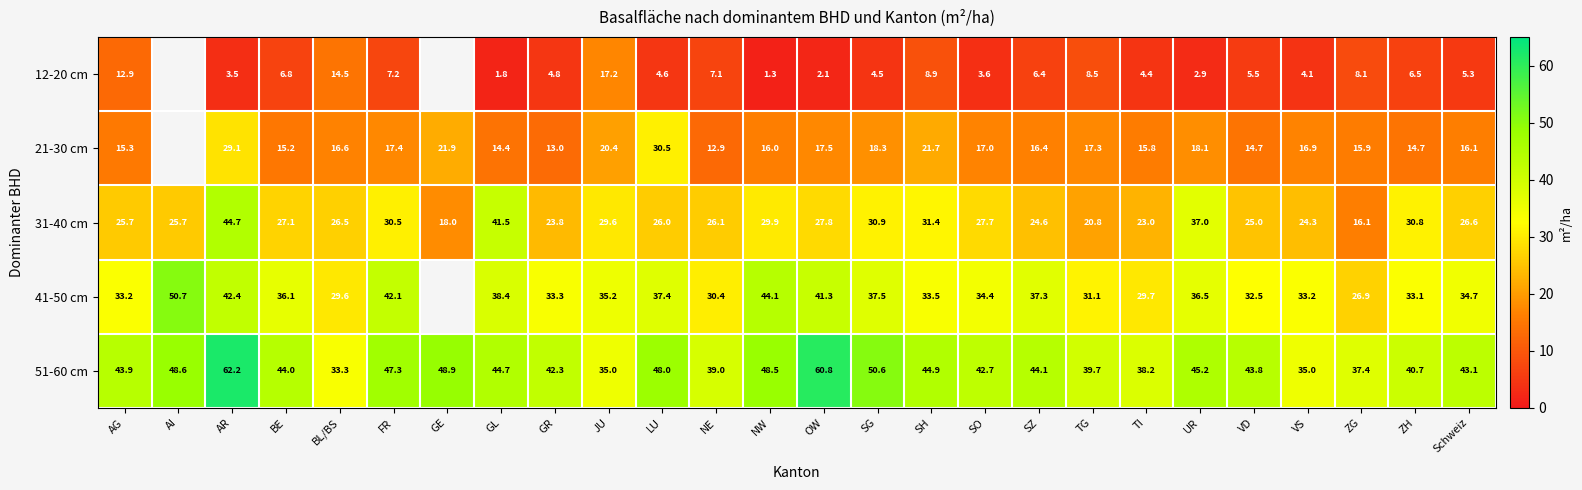

True or false: 51-60 cm has a value of 12.5 at FR.

False